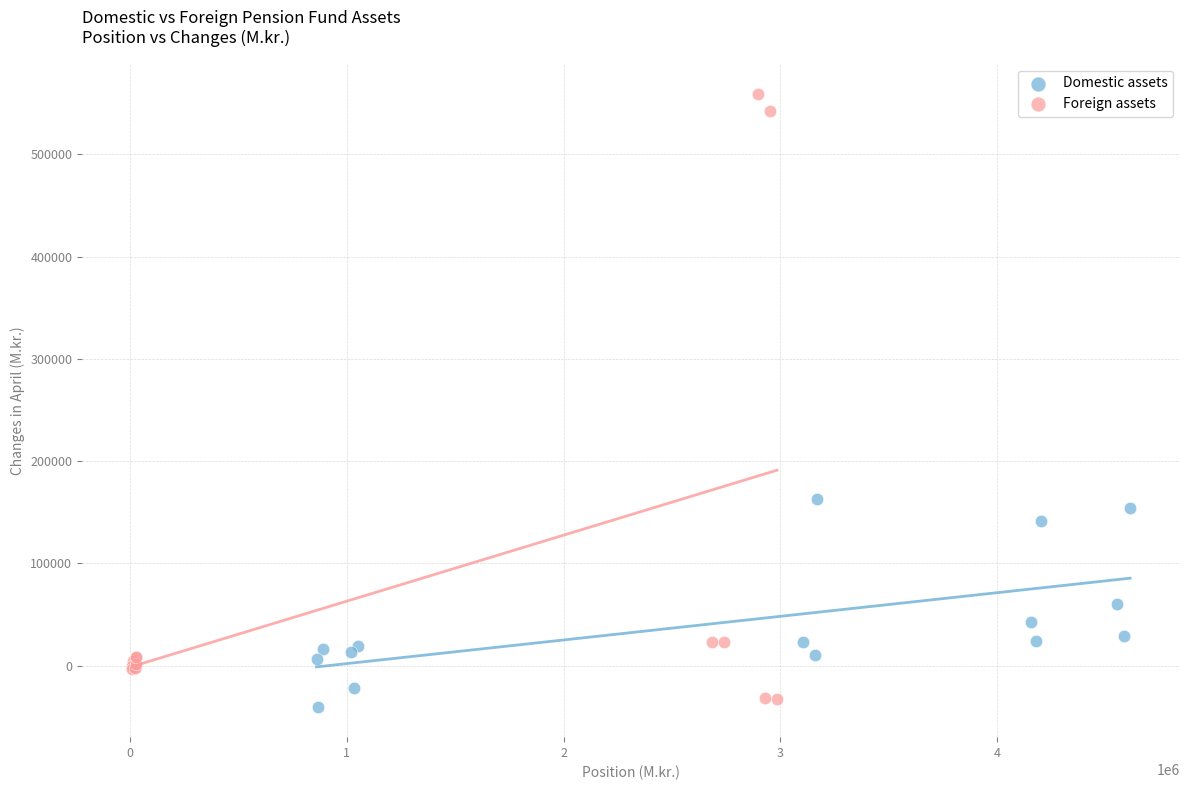

Which series reaches the maximum Y coordinate?

Foreign assets